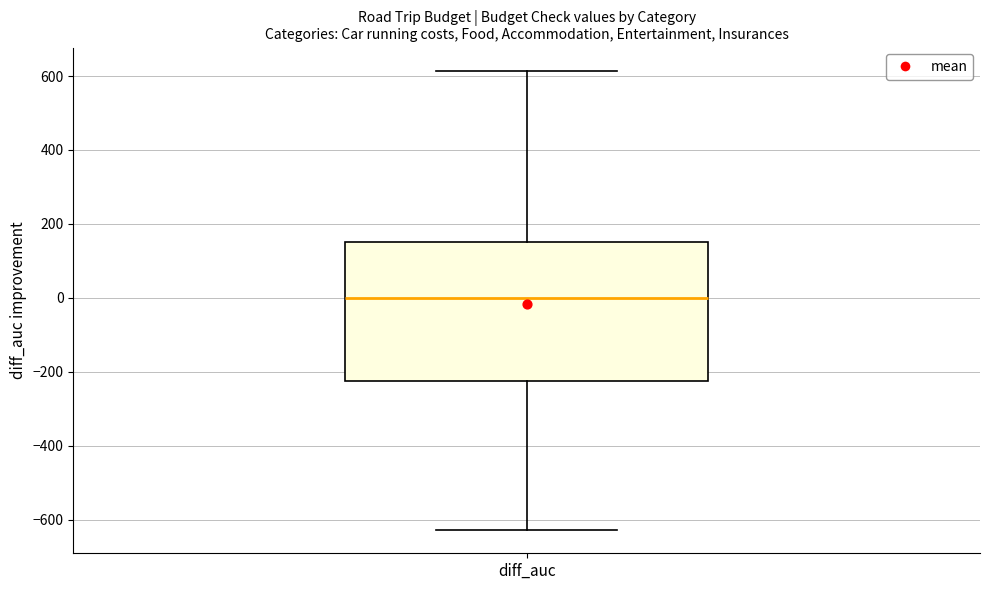

Read this box plot against the y-axis: the position of the median line, the range covered by the box, and the ends of both whiskers. The values are not printed on the chart, so give them approximately, as read against the axis.

median 0, box -220 to 160, whiskers -620 to 620